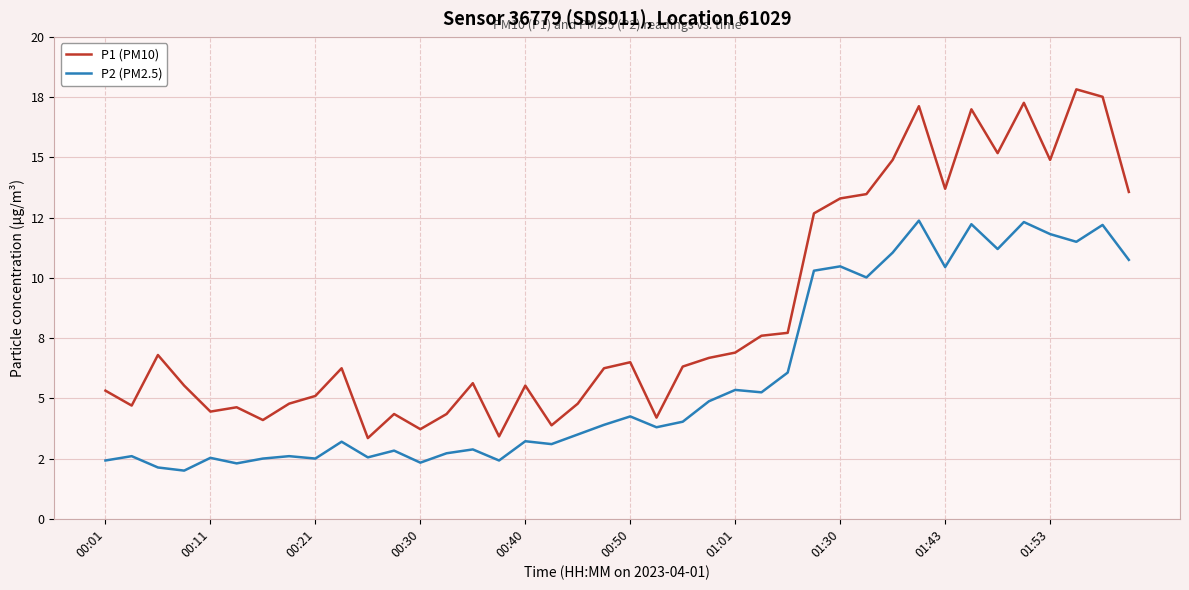

Is this an area chart (filled region under the line)?

No